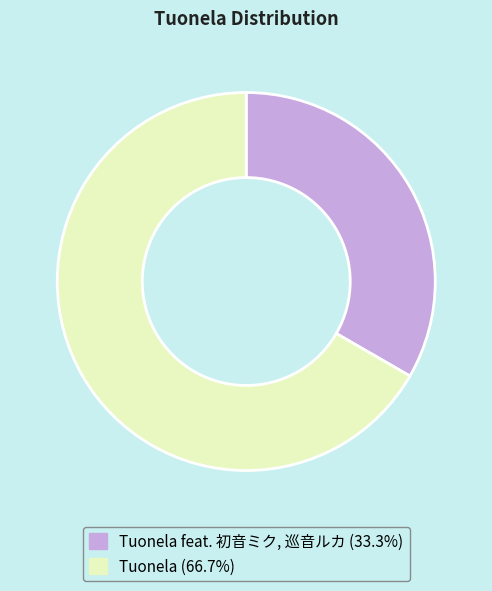

Does any single category account for the majority?

Yes